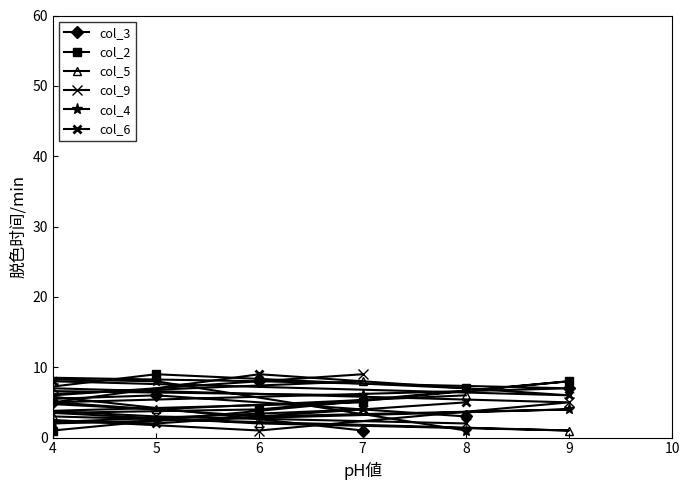

How many lines are shown in the chart?

6